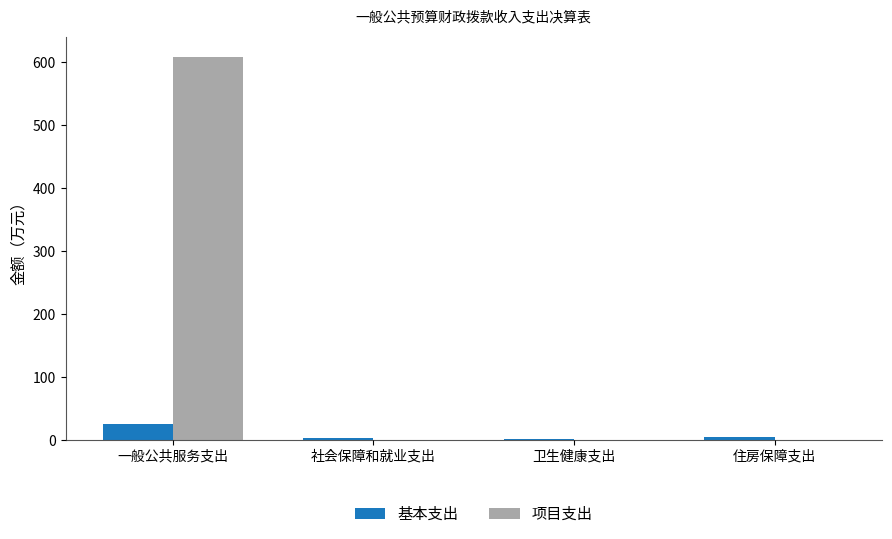

Are the bars horizontal?

No